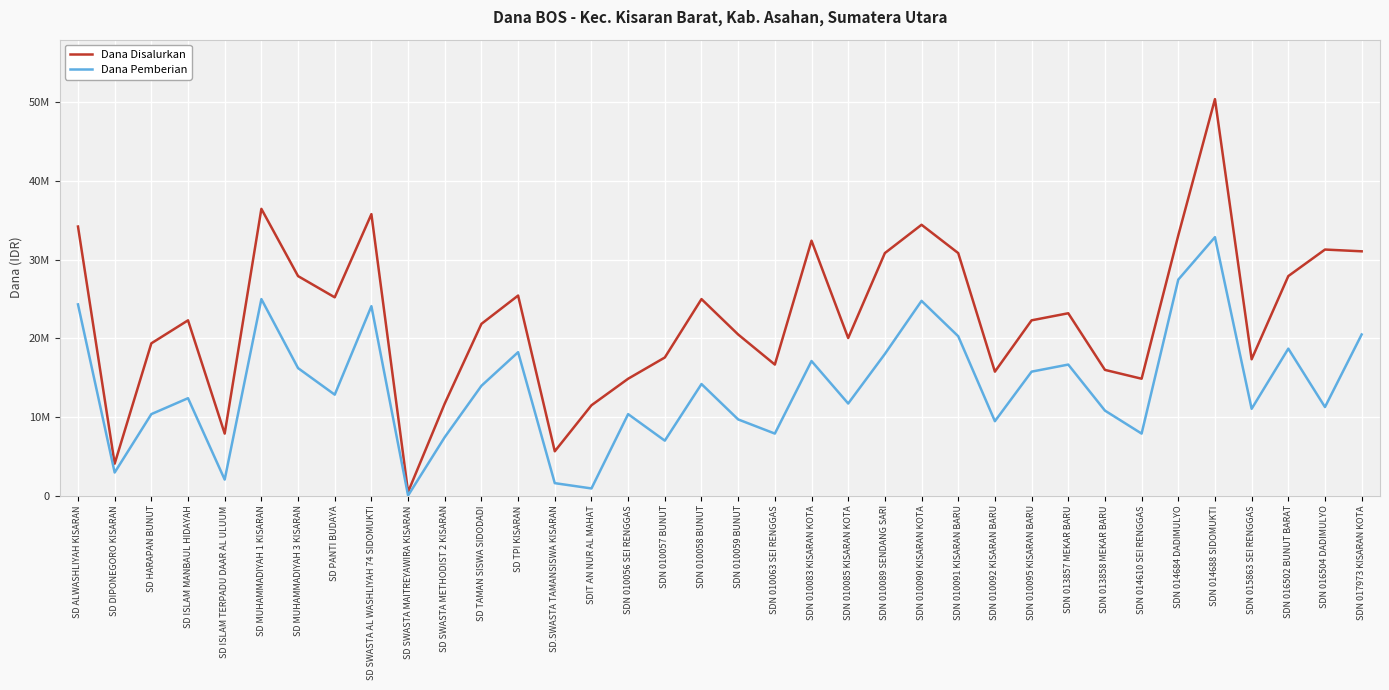

True or false: Dana Pemberian has a value of 10350000 at SD HARAPAN BUNUT.

True